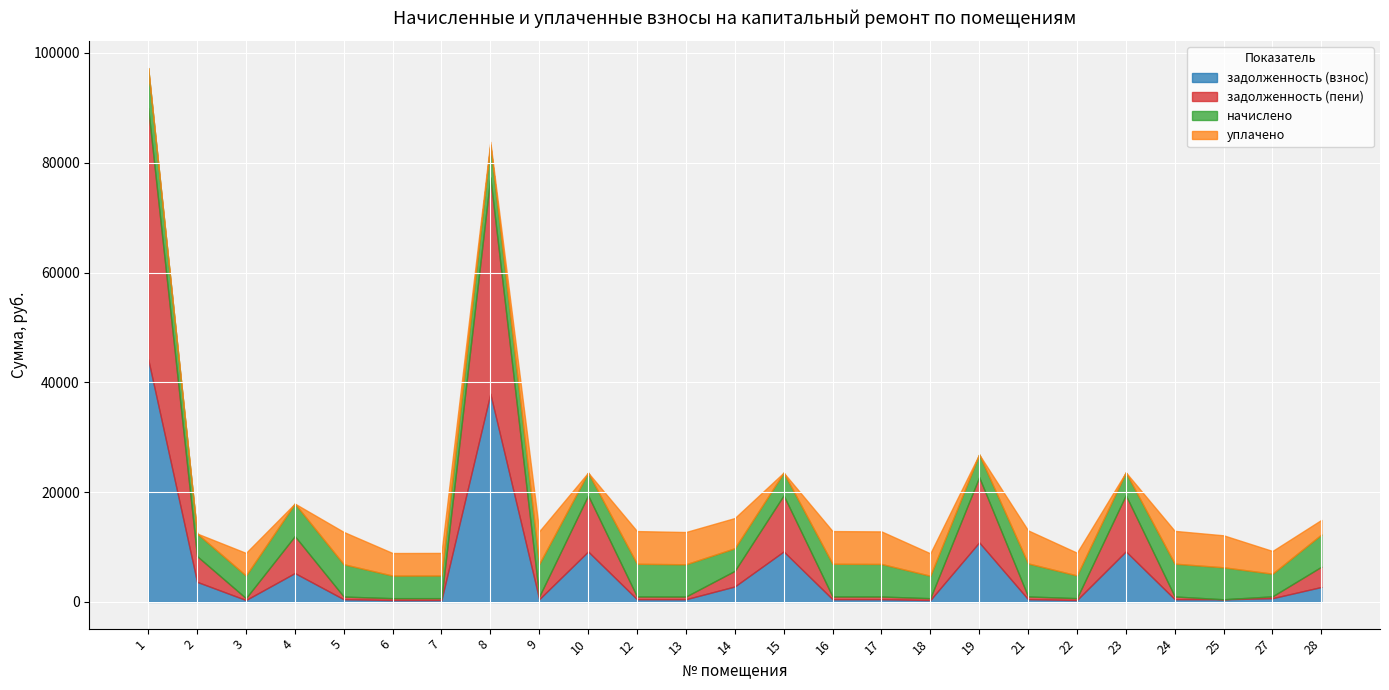

At which category is the sum across all series the highest?

1